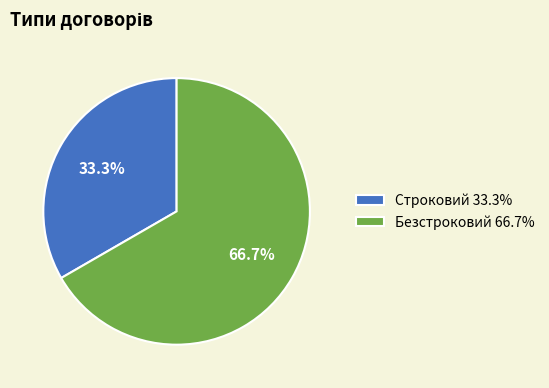

To the nearest percent, what portion does Безстроковий represent?

67%